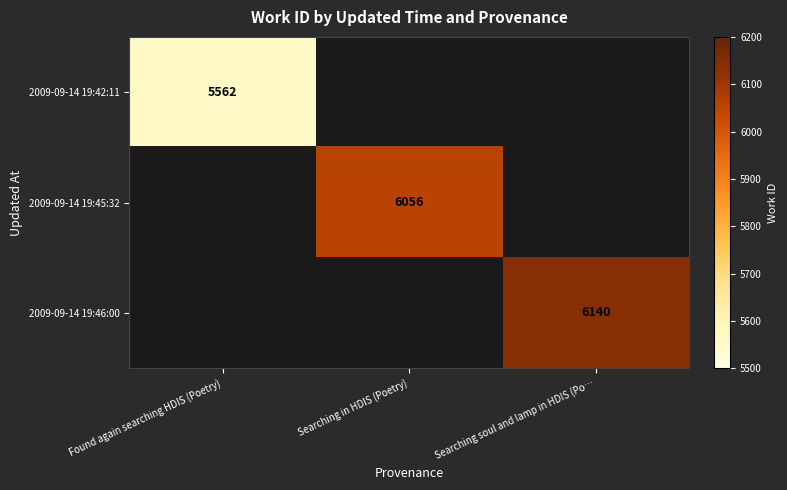

True or false: 2009-09-14 19:45:32 has a value of 10462 at Searching in HDIS (Poetry).

False